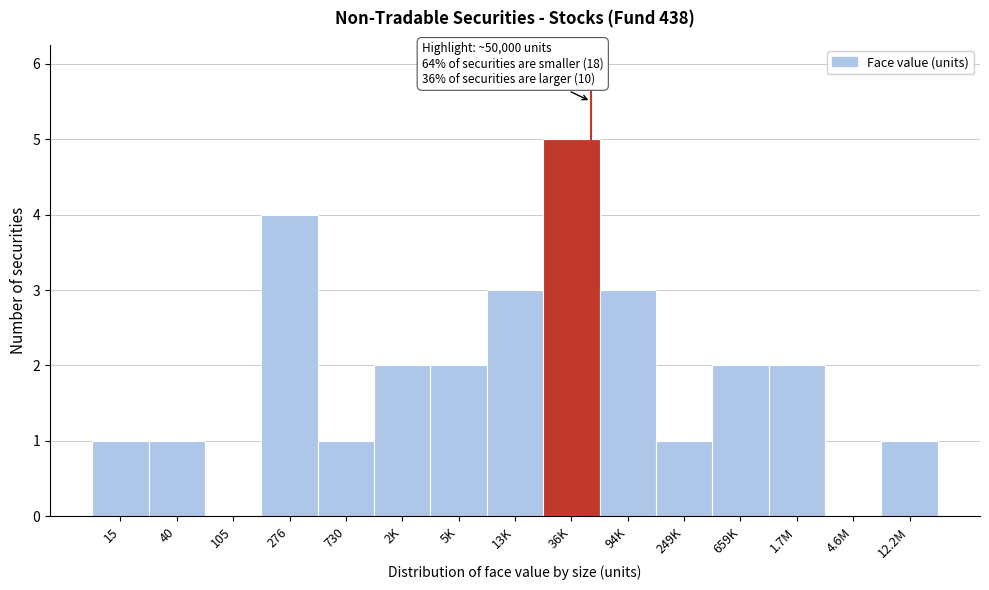

Reading right to left, extract all data points from this chart.

12.2M=1	4.6M=0	1.7M=2	659K=2	249K=1	94K=3	36K=5	13K=3	5K=2	2K=2	730=1	276=4	105=0	40=1	15=1